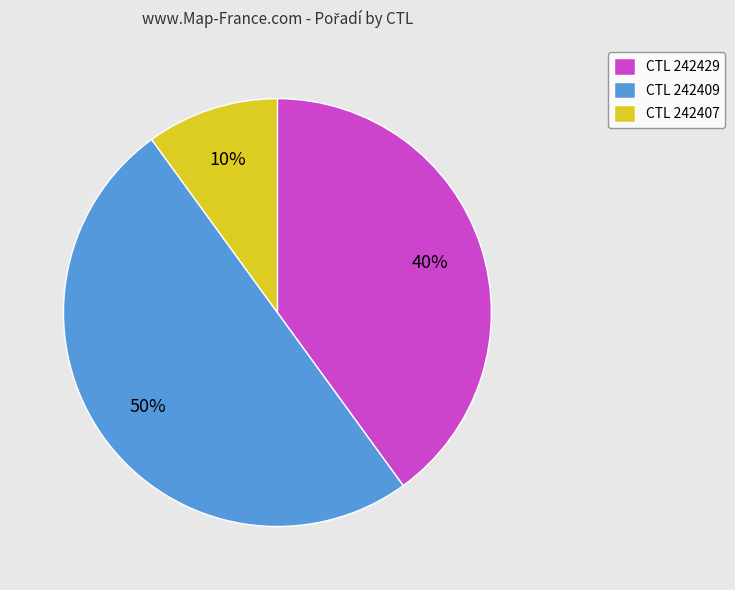

Between CTL 242407 and CTL 242409, which is larger?

CTL 242409